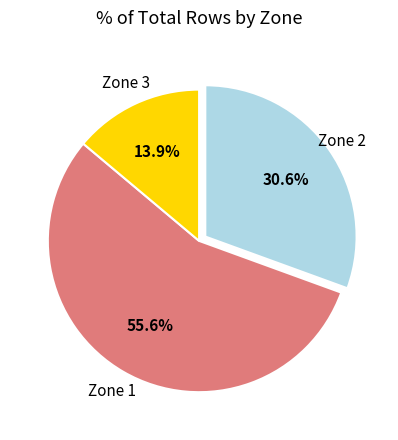

Is there any slice that represents more than half of the pie?

Yes